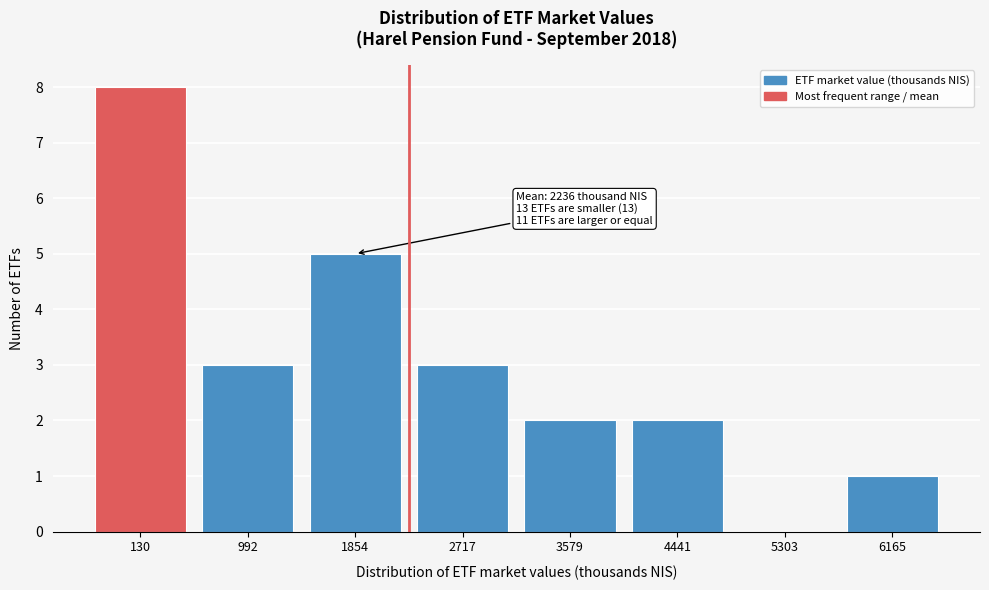

Reading left to right, list all the values displayed in this chart.

130=8	992=3	1854=5	2717=3	3579=2	4441=2	5303=0	6165=1